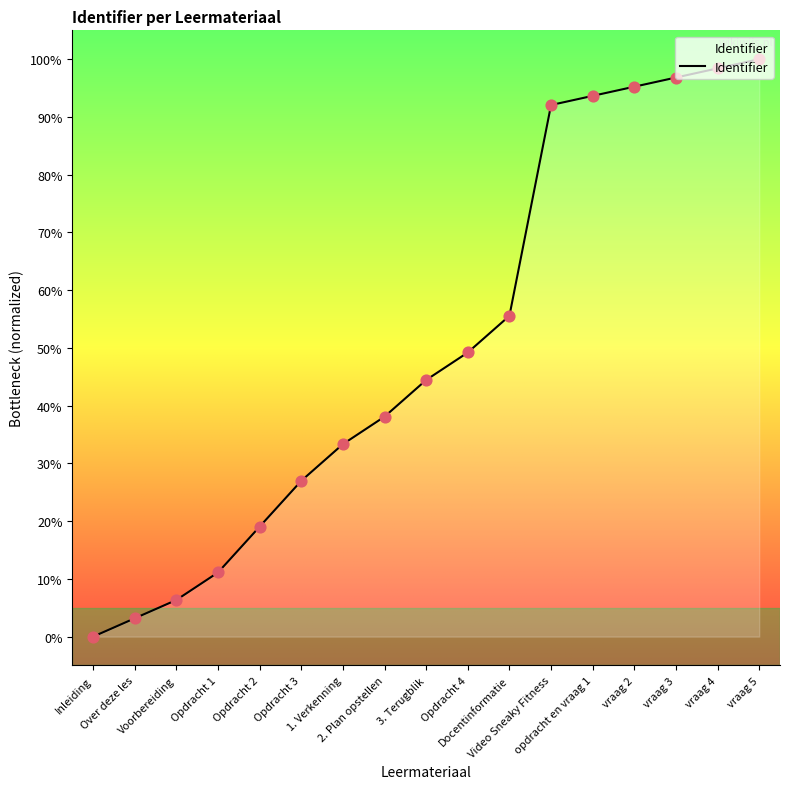

What is the change in value from Voorbereiding to Opdracht 1?

+4.8